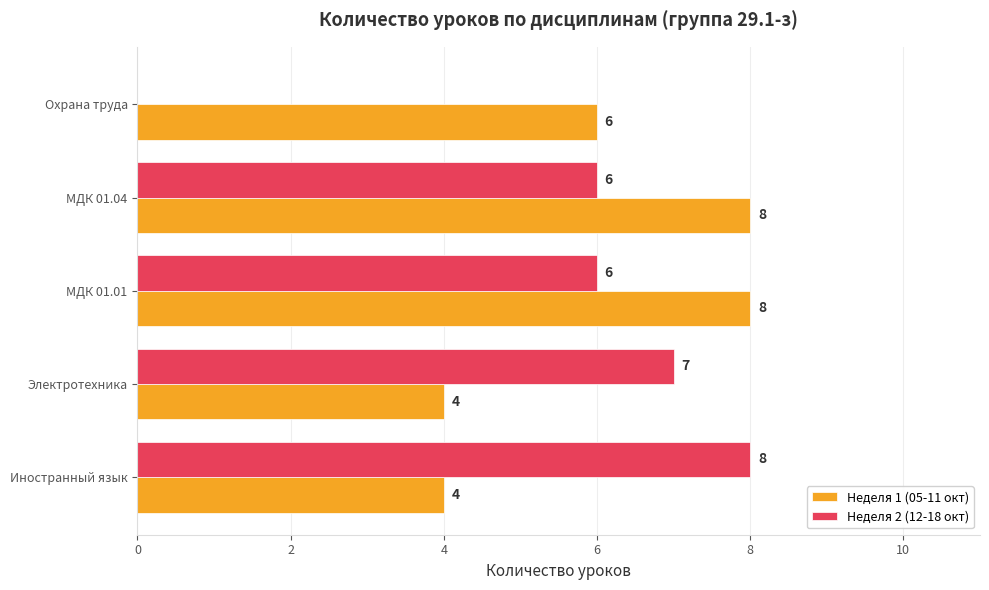

What is the maximum value for Неделя 2 (12-18 окт)?

8